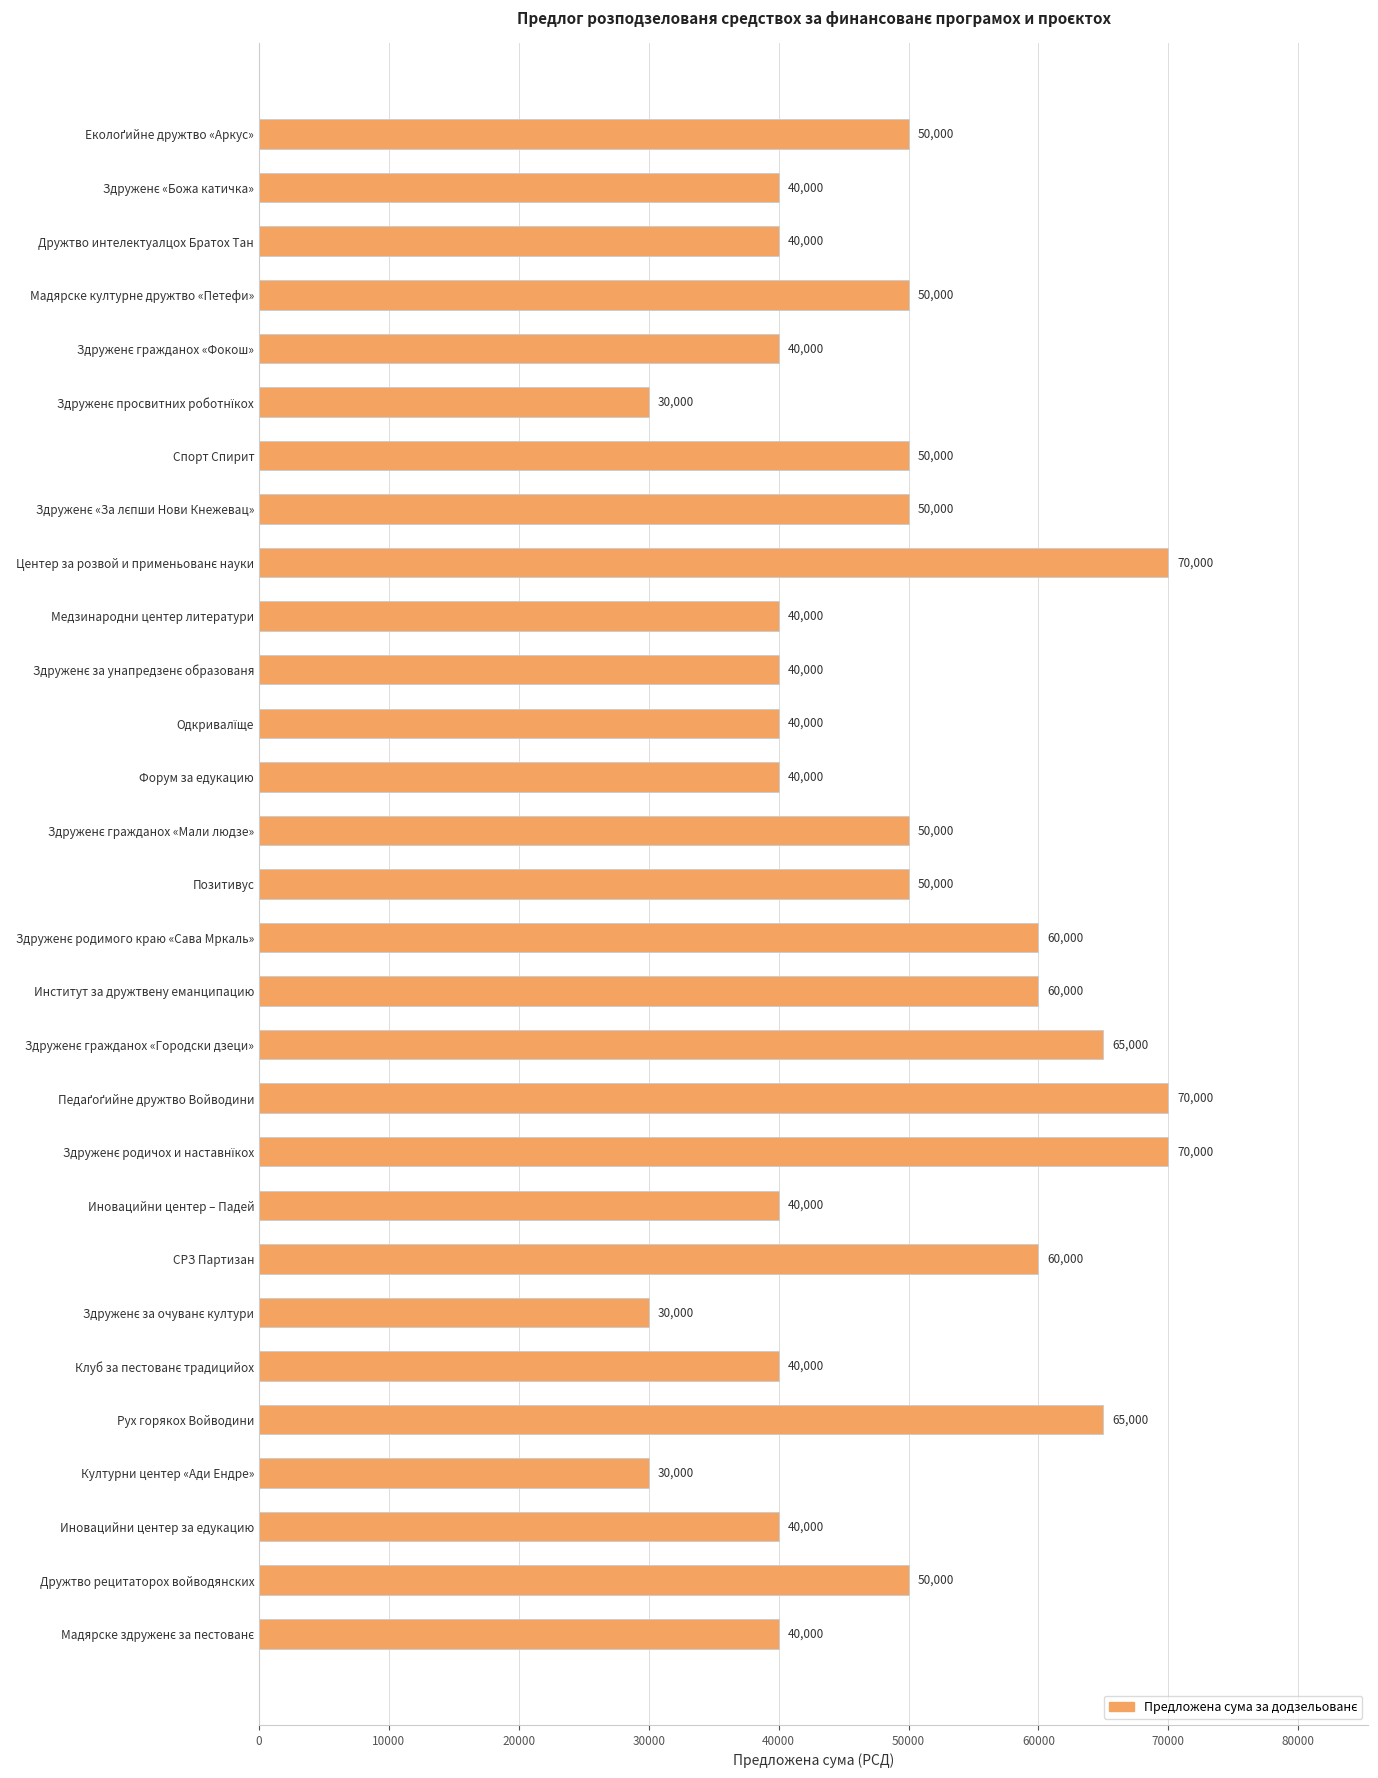

What is the ratio of the value at Мадярске културне дружтво «Петефи» to the value at Позитивус?

1.0